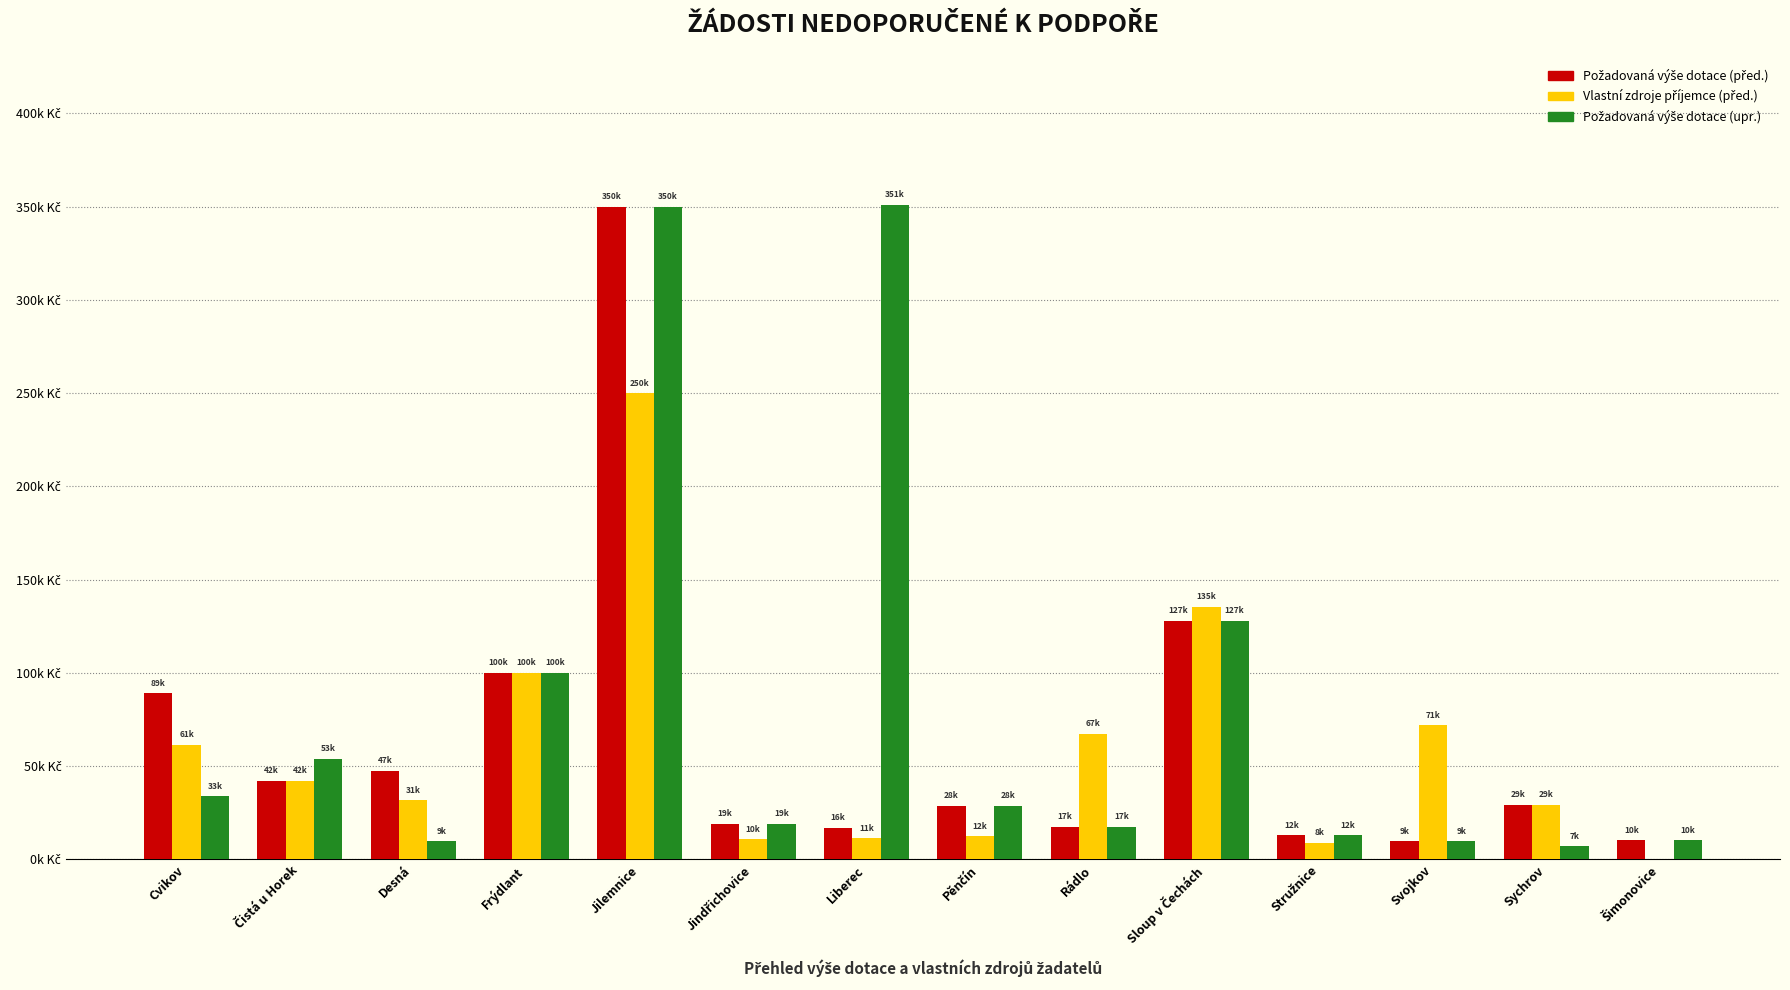

What is the value of the Požadovaná výše dotace (před.) bar at the 4th from the left?

100000.0